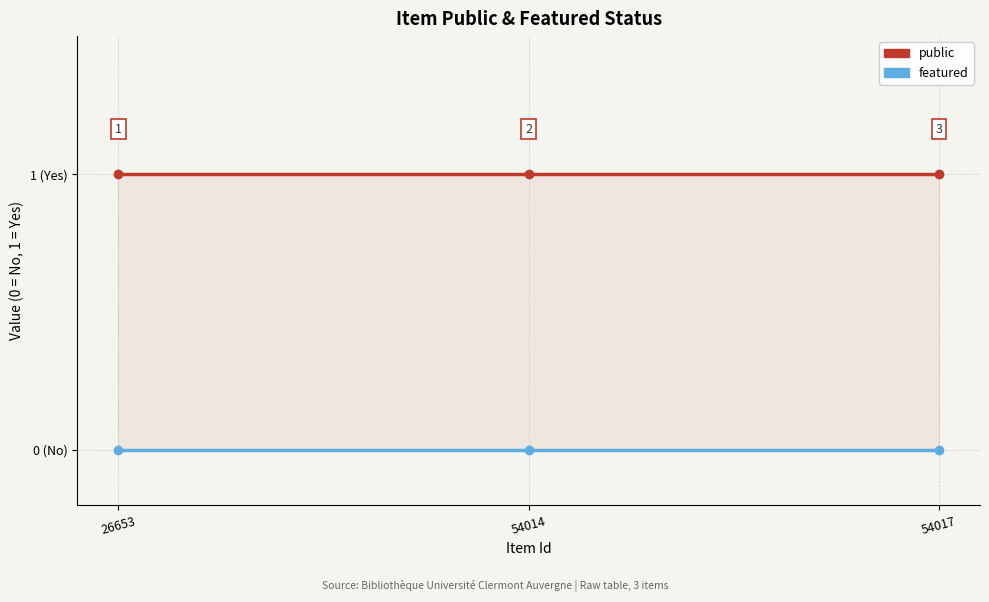

What are all the series names shown in the legend?

public, featured